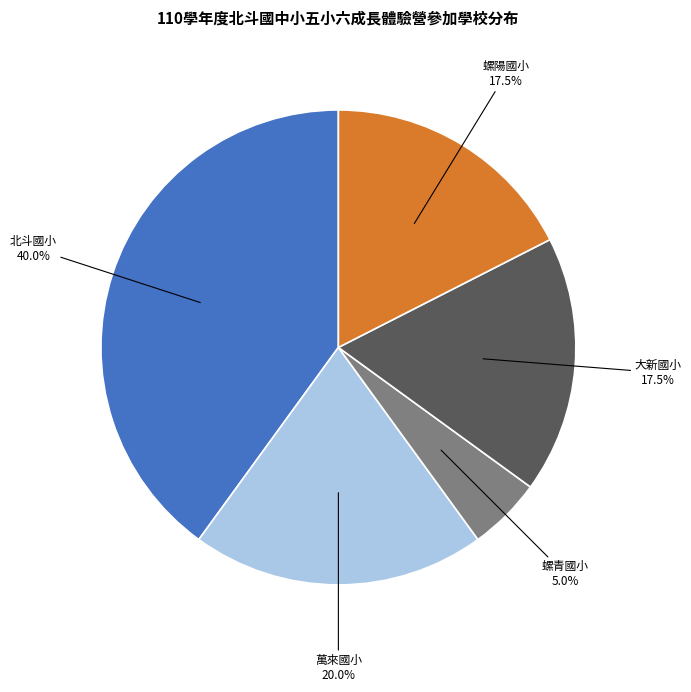

How many segments does this pie chart have?

5